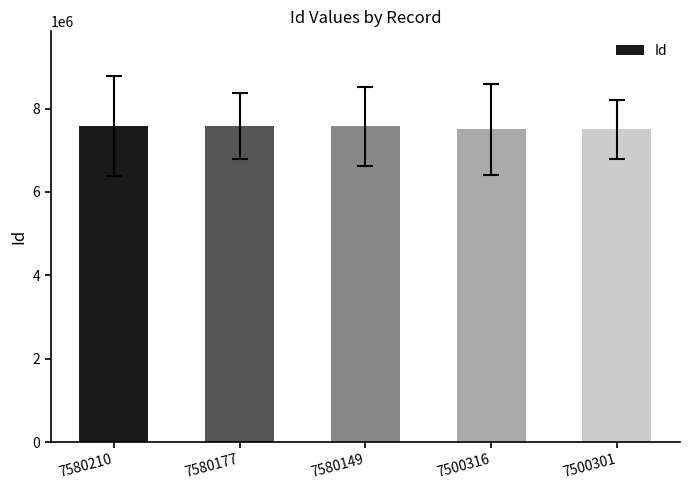

Approximately how many times larger is the value at 7500301 compared to 7580177?

1.0